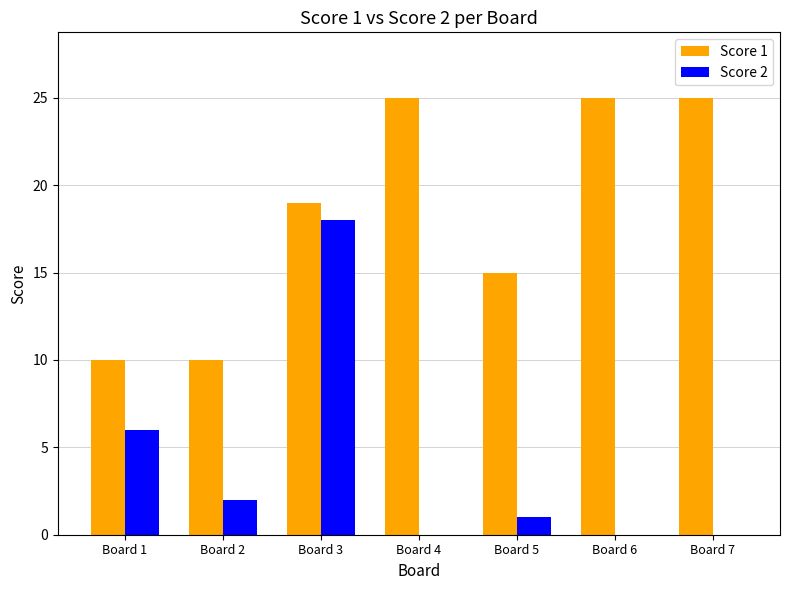

At which category is the sum across all series the highest?

Board 3